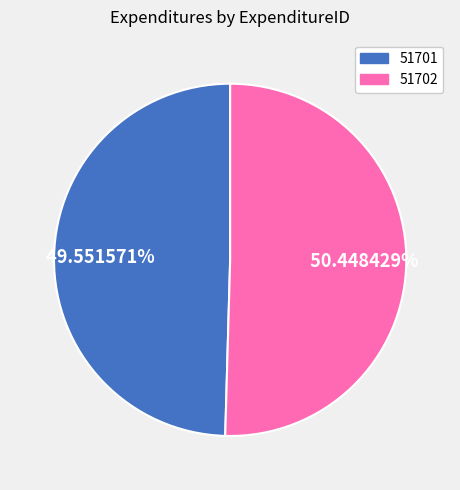

How many slices are in this pie chart?

2